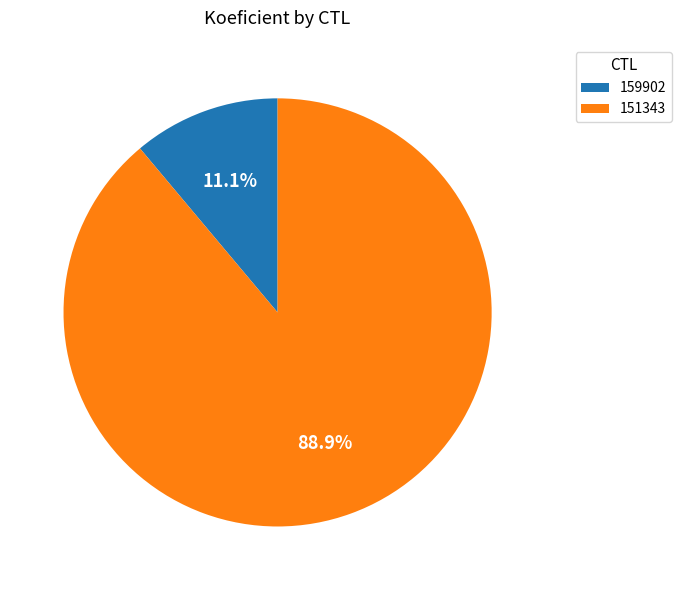

True or false: 159902 accounts for 11% of the total.

True